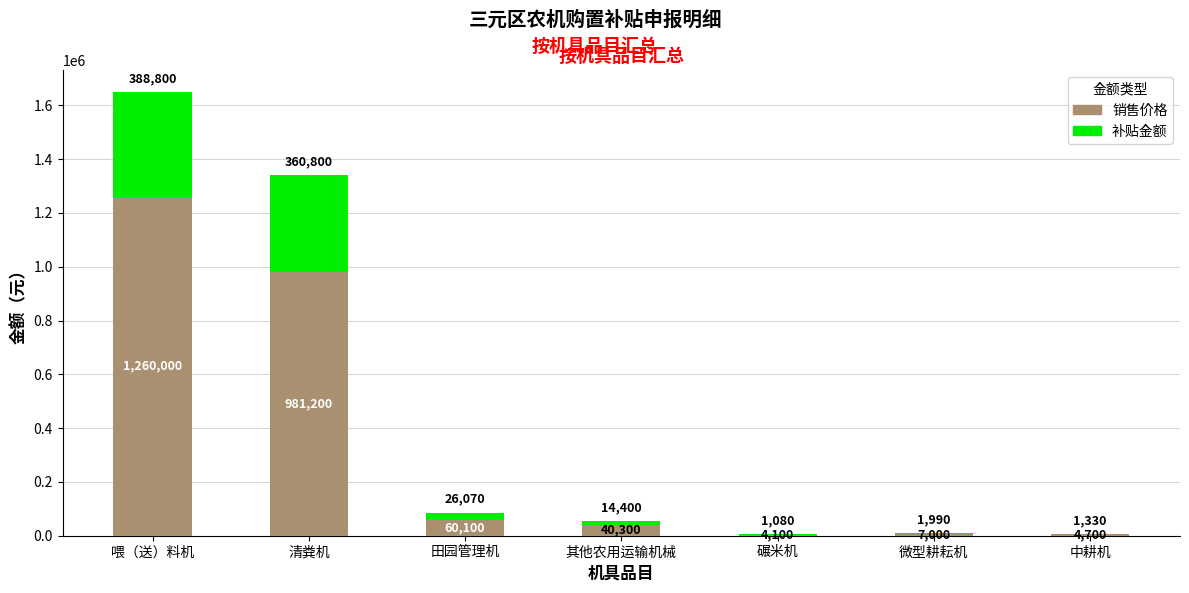

At which category is the sum across all series the highest?

喂（送）料机